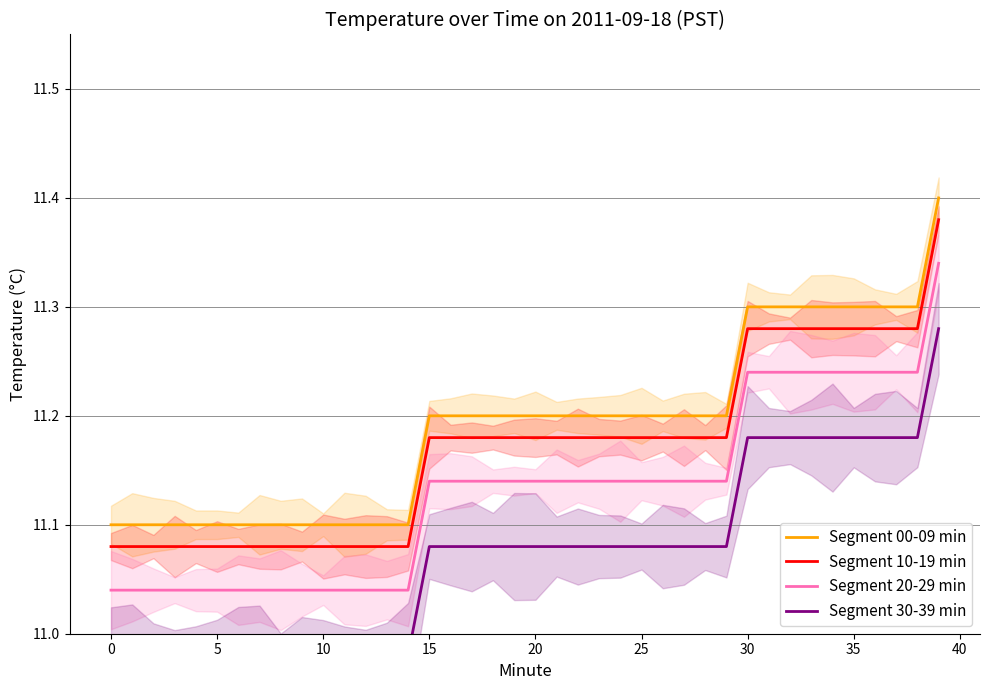

What is the sum of the Segment 00-09 min values at 18 and 28?

22.4